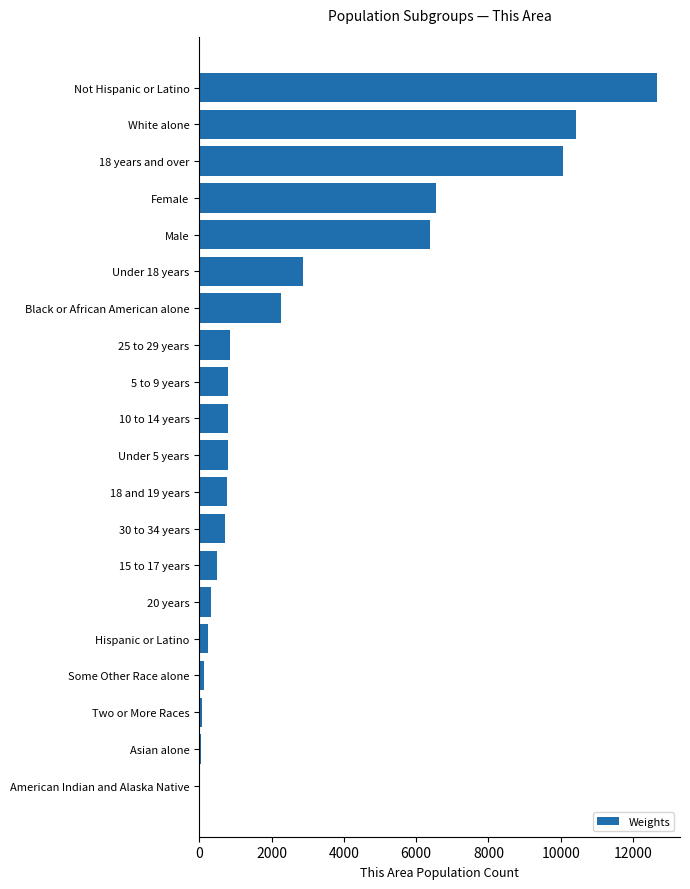

What is the greatest value displayed?

12665